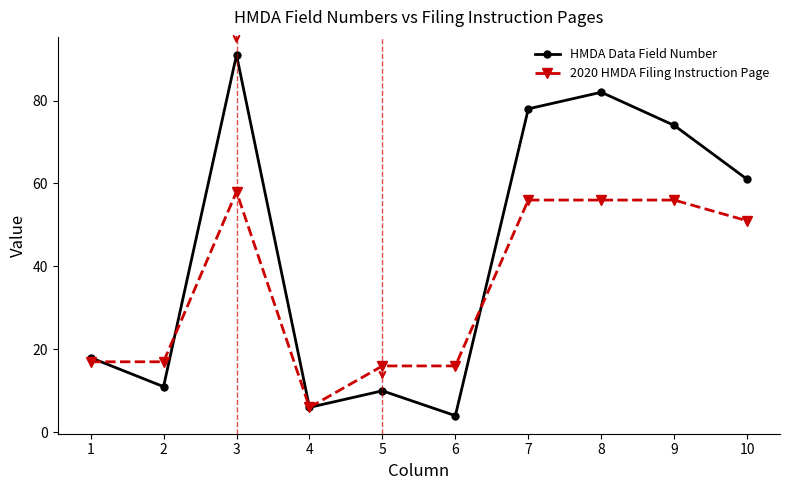

At which label is HMDA Data Field Number closest to 47?

10